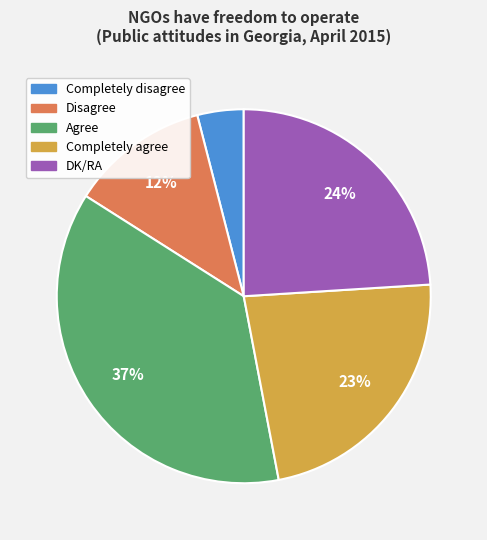

Approximately how many times larger is the value at Agree compared to Completely disagree?

9.2